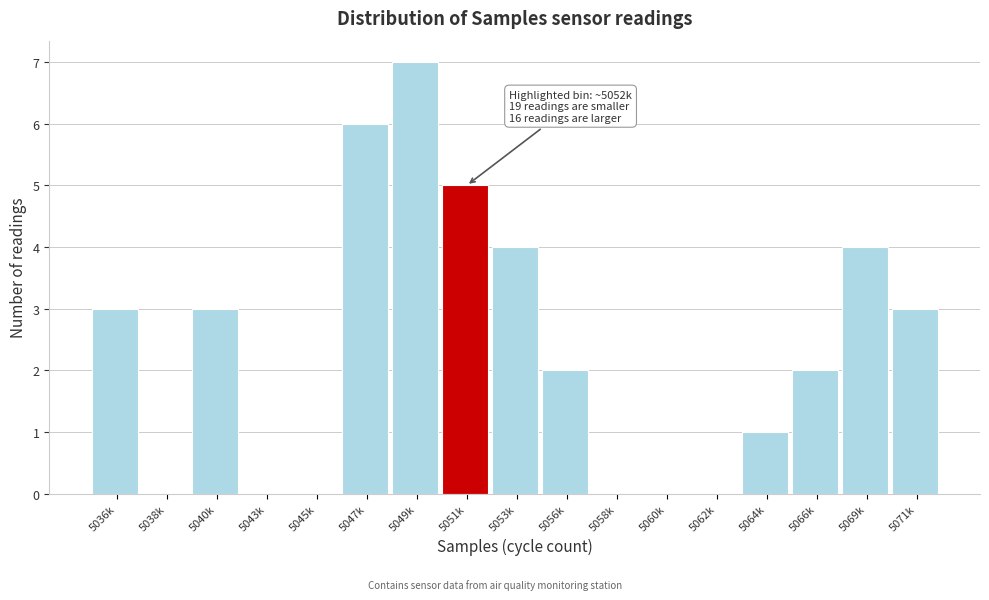

Reading left to right, what are all the values shown in this chart?

5036k=3	5038k=0	5040k=3	5043k=0	5045k=0	5047k=6	5049k=7	5051k=5	5053k=4	5056k=2	5058k=0	5060k=0	5062k=0	5064k=1	5066k=2	5069k=4	5071k=3